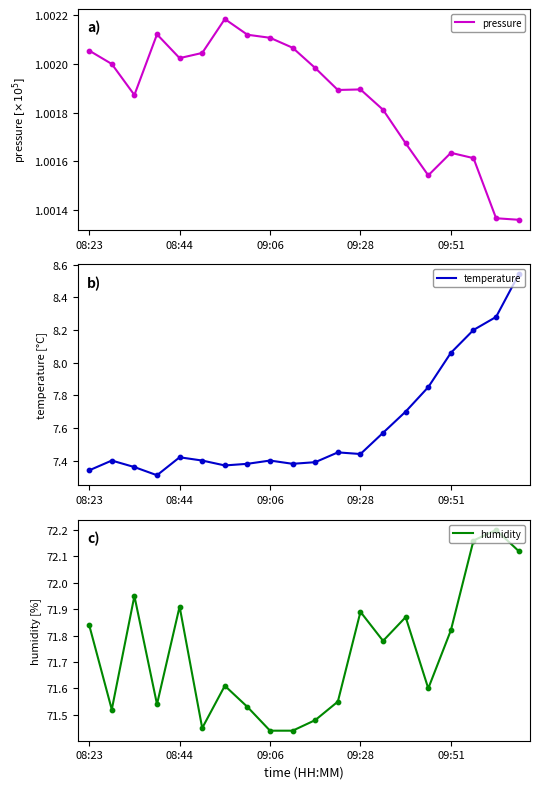

What are all the series names shown in the legend?

pressure, temperature, humidity